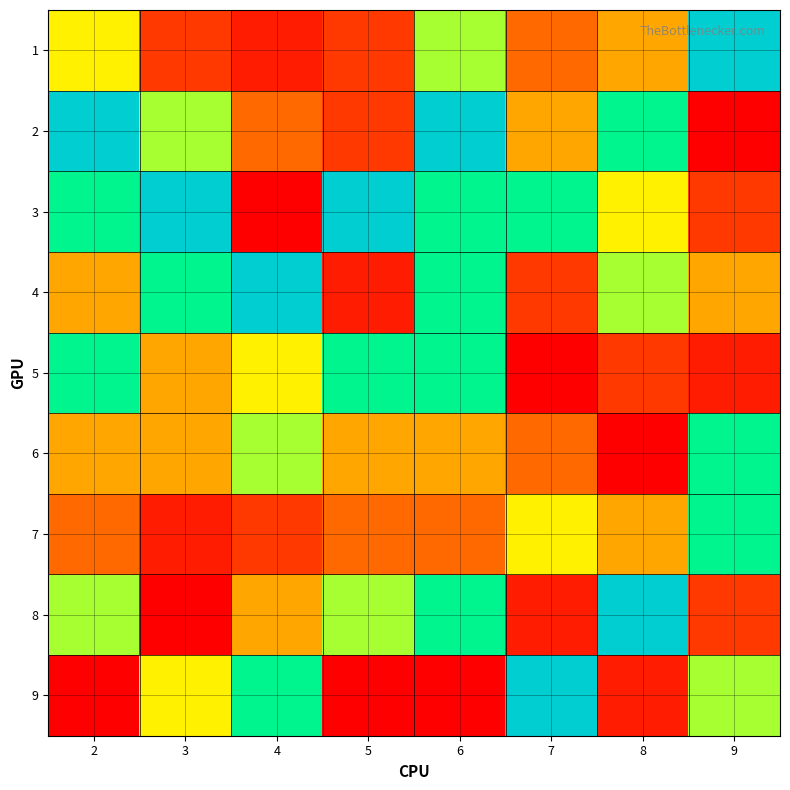

What is the spread (max minus min) of values at 2?

8